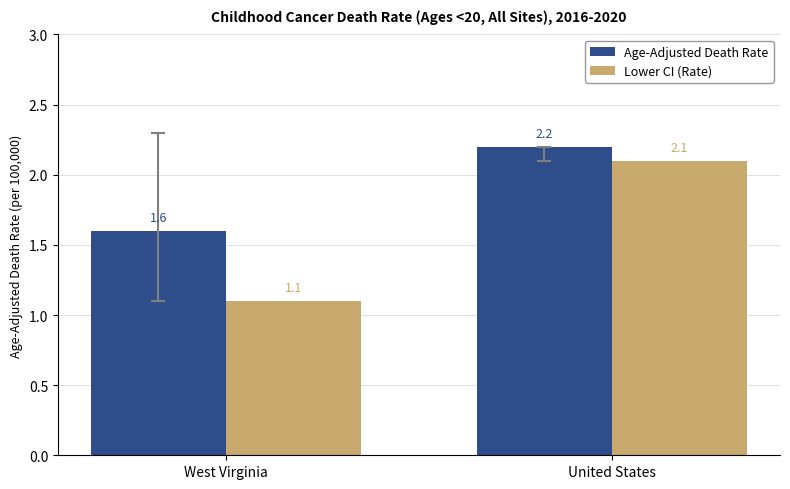

Read the Age-Adjusted Death Rate value at United States.

2.2